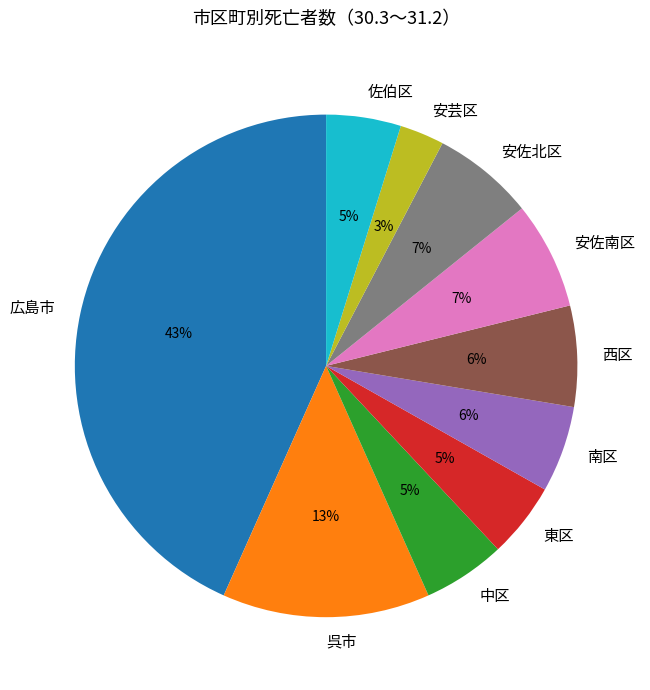

The 西区 slice represents 6% of the pie. True or false?

True